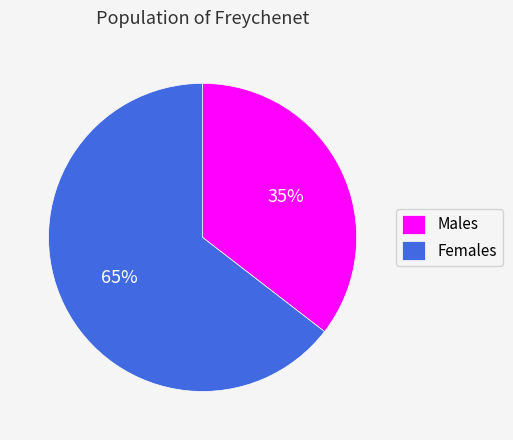

Rank the categories by value from lowest to highest.

Males, Females